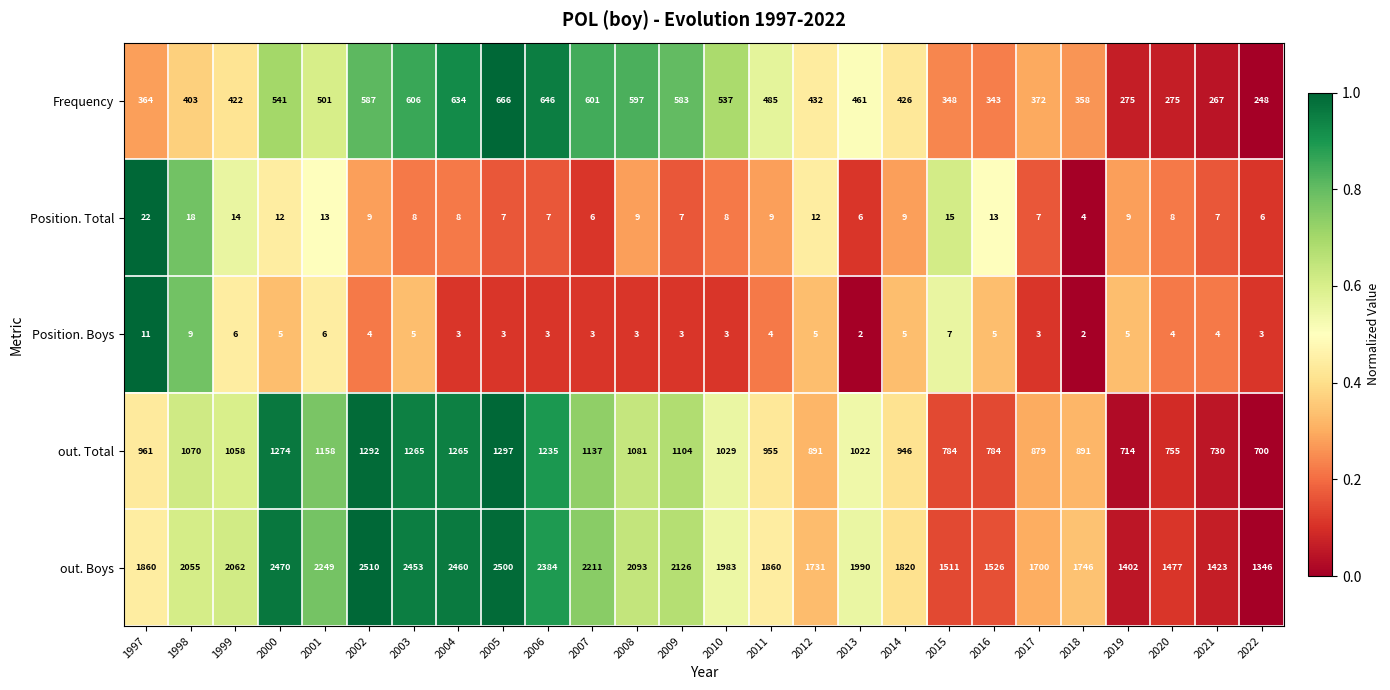

At which label does Position. Boys first exceed 4?

1997